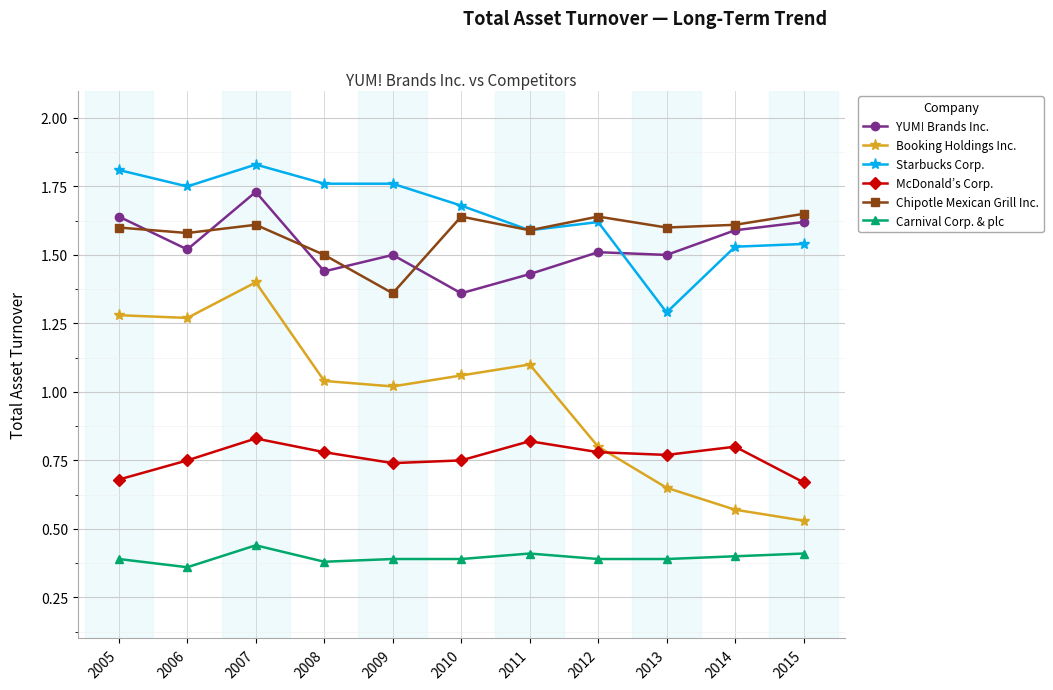

At which label is Starbucks Corp. closest to 1?

2013